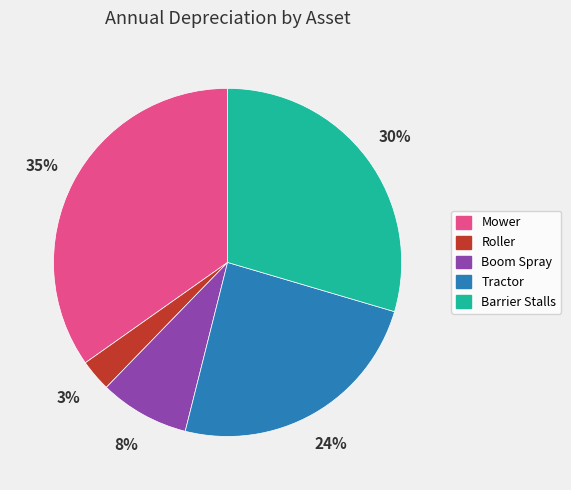

Rank the categories by value from lowest to highest.

Roller, Boom Spray, Tractor, Barrier Stalls, Mower